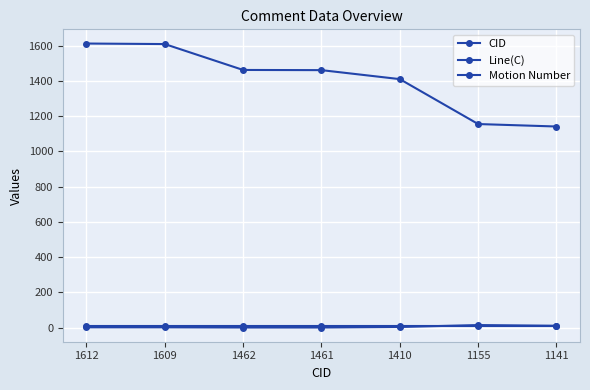

Count the number of categories in the chart.

7